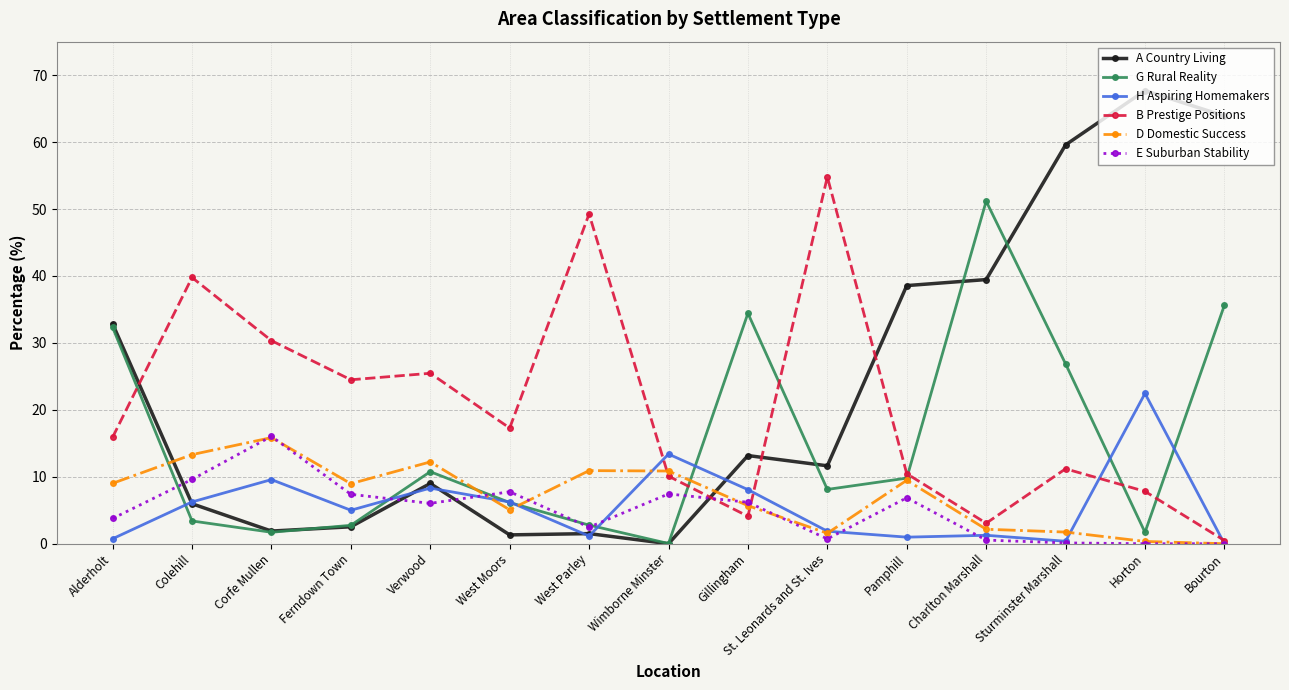

Read the D Domestic Success value at Sturminster Marshall.

1.7